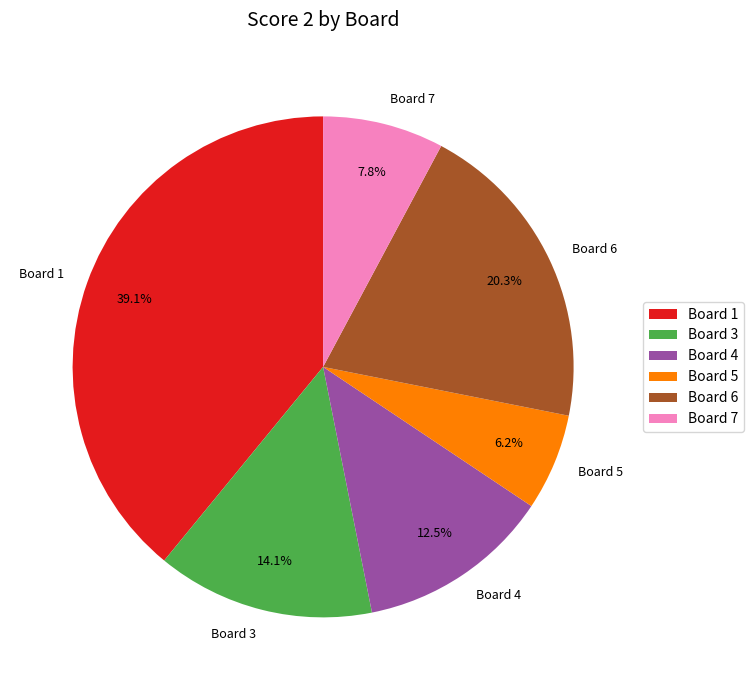

Count the number of slices in the pie.

6